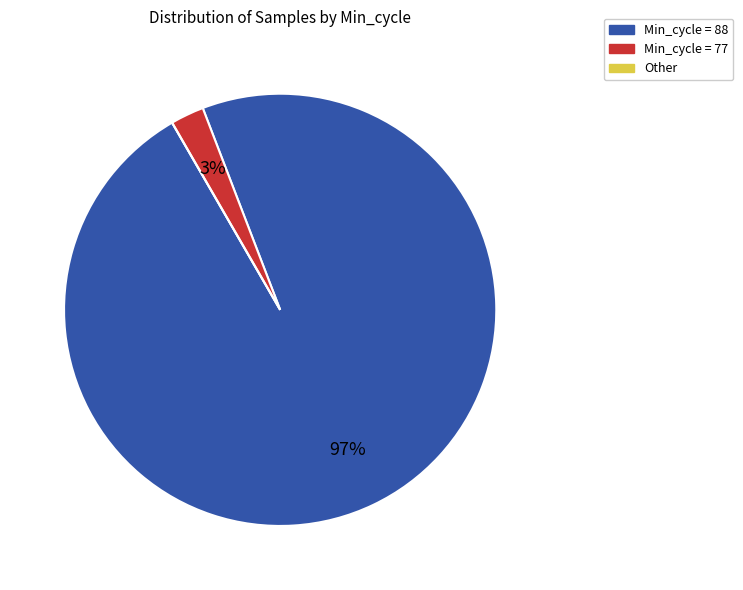

To the nearest percent, what percentage of the pie is Min_cycle = 77?

3%